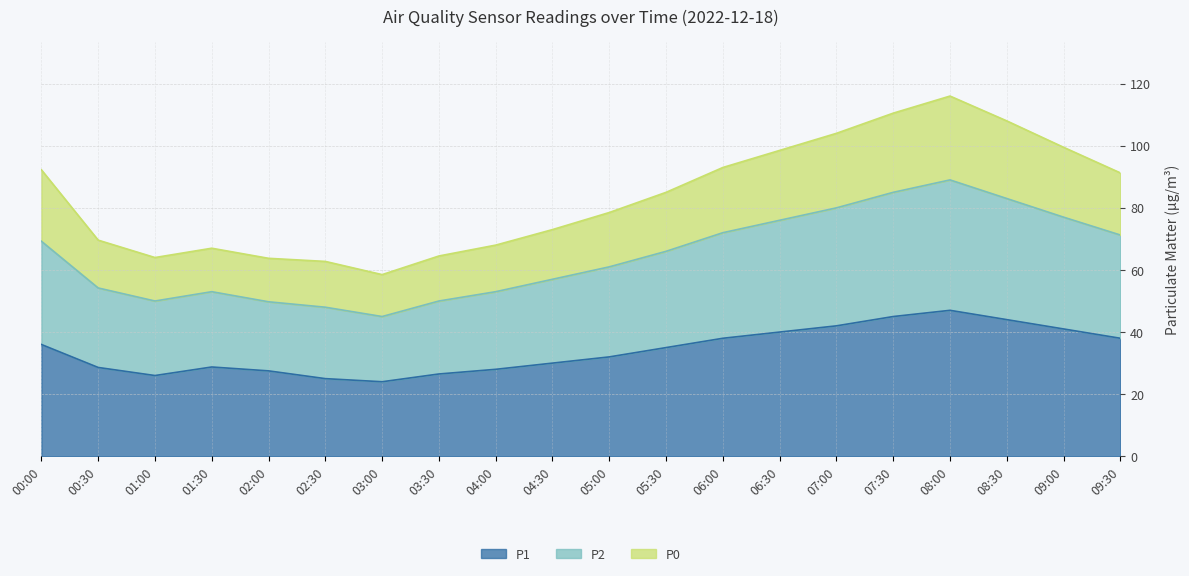

What is the average value of the P1 series?

34.1